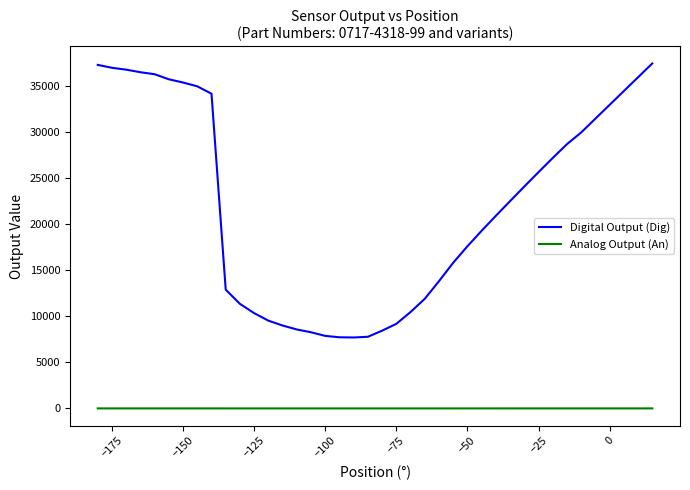

Which series has the widest spread of values?

Digital Output (Dig)